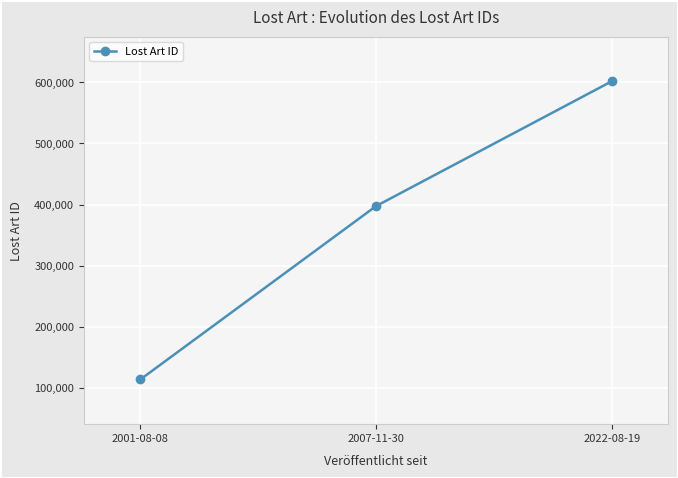

What value does the data have at 2007-11-30?

397487